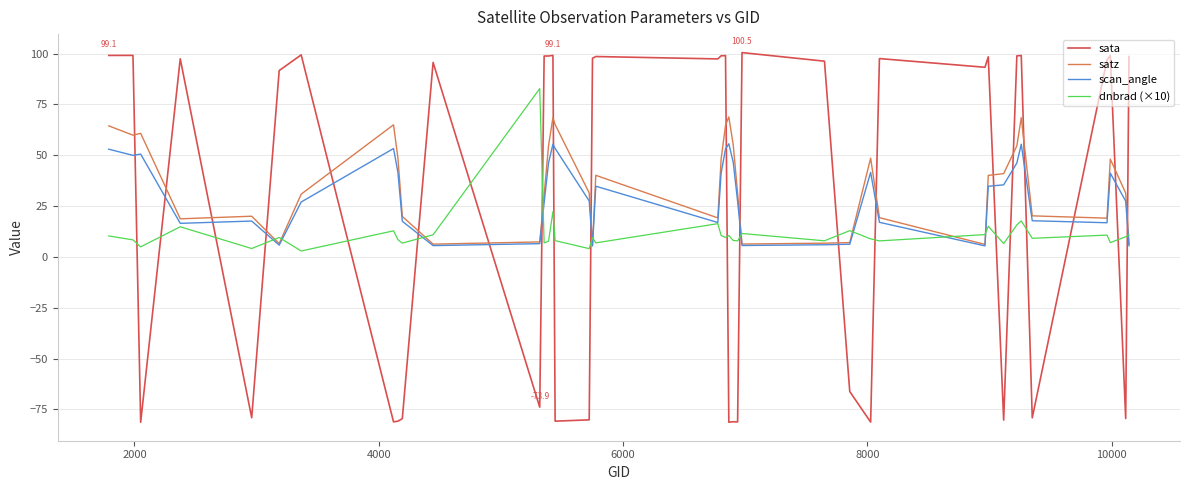

Which series ends up on top after the final intersection of scan_angle and sata?

sata